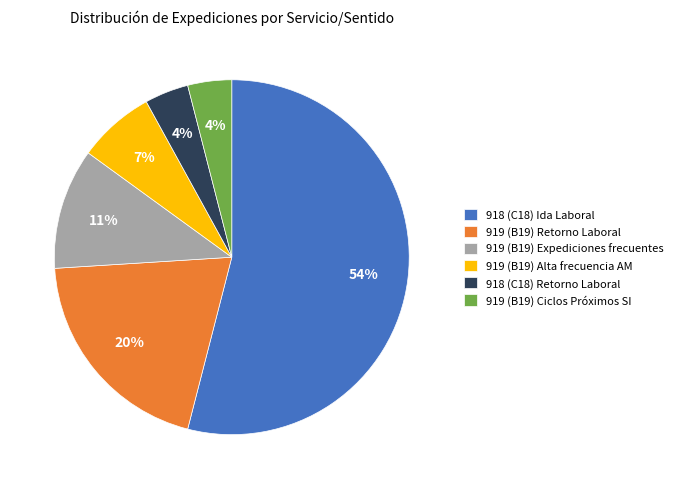

To the nearest percent, what portion does 918 (C18) Retorno Laboral represent?

4%